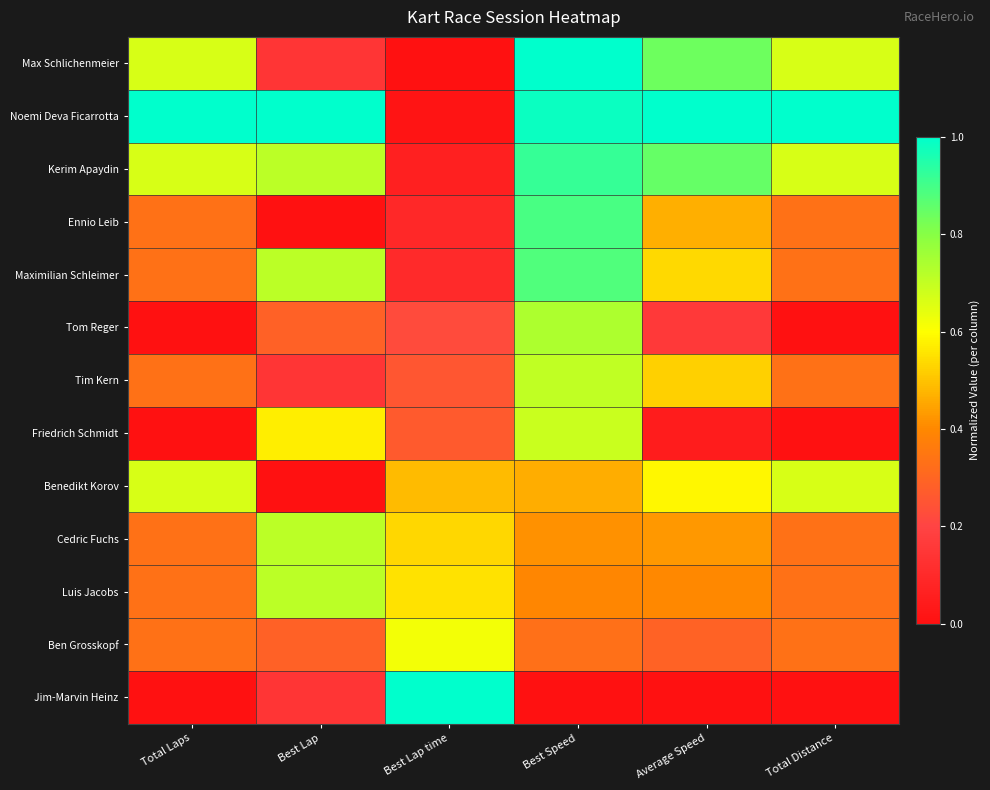

Reading left to right, extract all data points from this chart.

Max Schlichenmeier: Total Laps=0.7	Best Lap=0.1	Best Lap time=0.0	Best Speed=1.0	Average Speed=0.8	Total Distance=0.7
Noemi Deva Ficarrotta: Total Laps=1.0	Best Lap=1.0	Best Lap time=0.0	Best Speed=1.0	Average Speed=1.0	Total Distance=1.0
Kerim Apaydin: Total Laps=0.7	Best Lap=0.7	Best Lap time=0.1	Best Speed=0.9	Average Speed=0.8	Total Distance=0.7
Ennio Leib: Total Laps=0.3	Best Lap=0.0	Best Lap time=0.1	Best Speed=0.9	Average Speed=0.5	Total Distance=0.3
Maximilian Schleimer: Total Laps=0.3	Best Lap=0.7	Best Lap time=0.1	Best Speed=0.9	Average Speed=0.5	Total Distance=0.3
Tom Reger: Total Laps=0.0	Best Lap=0.3	Best Lap time=0.2	Best Speed=0.7	Average Speed=0.2	Total Distance=0.0
Tim Kern: Total Laps=0.3	Best Lap=0.1	Best Lap time=0.3	Best Speed=0.7	Average Speed=0.5	Total Distance=0.3
Friedrich Schmidt: Total Laps=0.0	Best Lap=0.6	Best Lap time=0.3	Best Speed=0.7	Average Speed=0.0	Total Distance=0.0
Benedikt Korov: Total Laps=0.7	Best Lap=0.0	Best Lap time=0.5	Best Speed=0.5	Average Speed=0.6	Total Distance=0.7
Cedric Fuchs: Total Laps=0.3	Best Lap=0.7	Best Lap time=0.5	Best Speed=0.4	Average Speed=0.4	Total Distance=0.3
Luis Jacobs: Total Laps=0.3	Best Lap=0.7	Best Lap time=0.6	Best Speed=0.4	Average Speed=0.4	Total Distance=0.3
Ben Grosskopf: Total Laps=0.3	Best Lap=0.3	Best Lap time=0.6	Best Speed=0.3	Average Speed=0.3	Total Distance=0.3
Jim-Marvin Heinz: Total Laps=0.0	Best Lap=0.1	Best Lap time=1.0	Best Speed=0.0	Average Speed=0.0	Total Distance=0.0